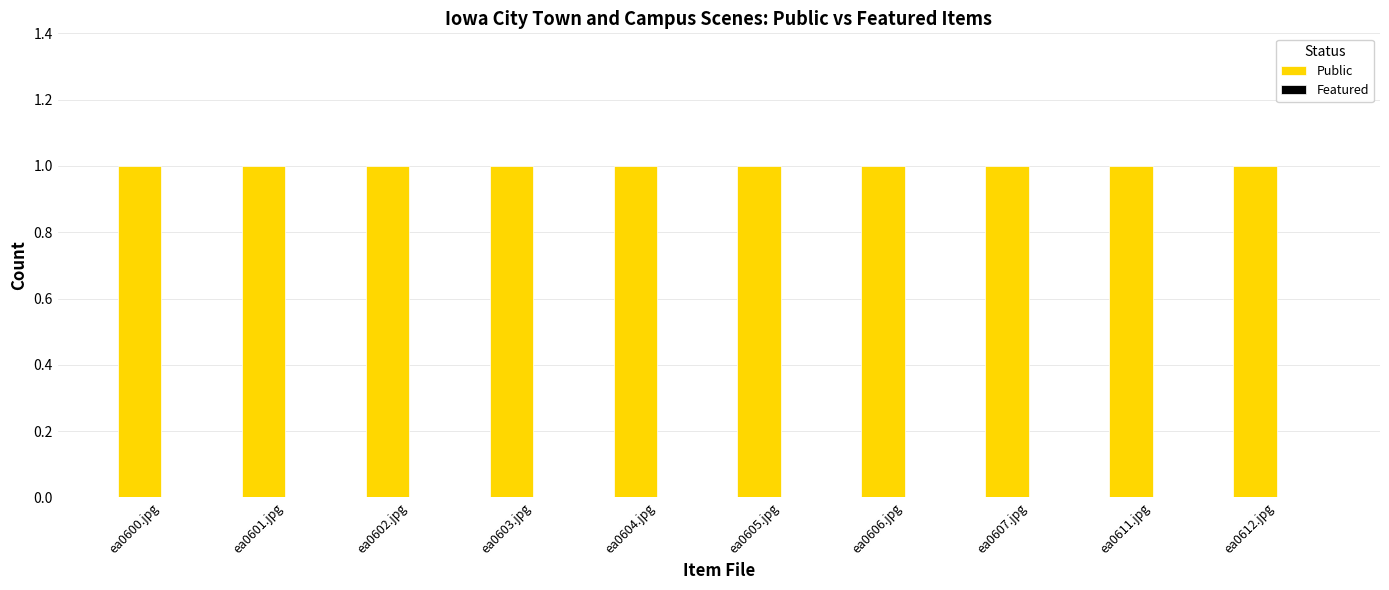

Reading left to right, extract all data points from this chart.

Public: 1	1	1	1	1	1	1	1	1	1
Featured: 0	0	0	0	0	0	0	0	0	0